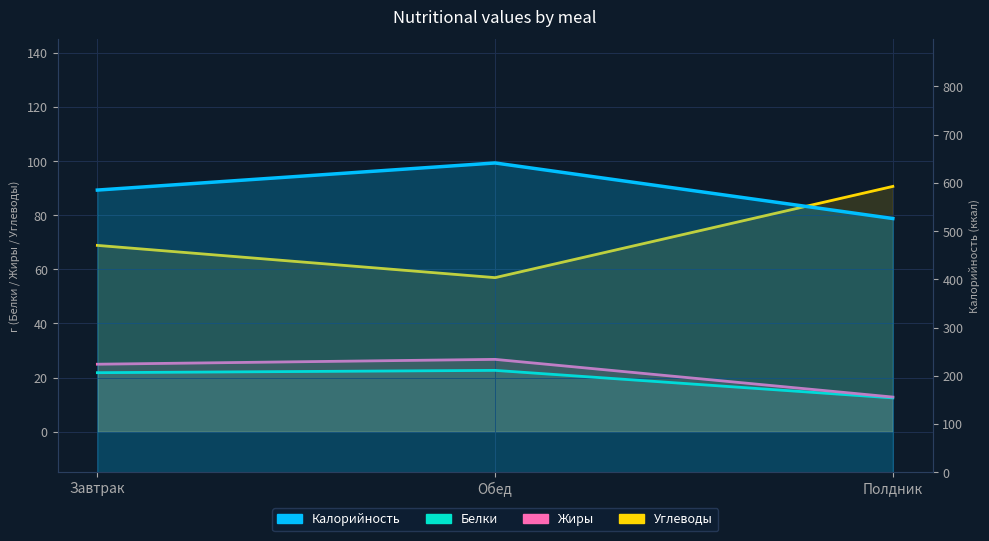

True or false: Белки has a value of 11.2 at Завтрак.

False